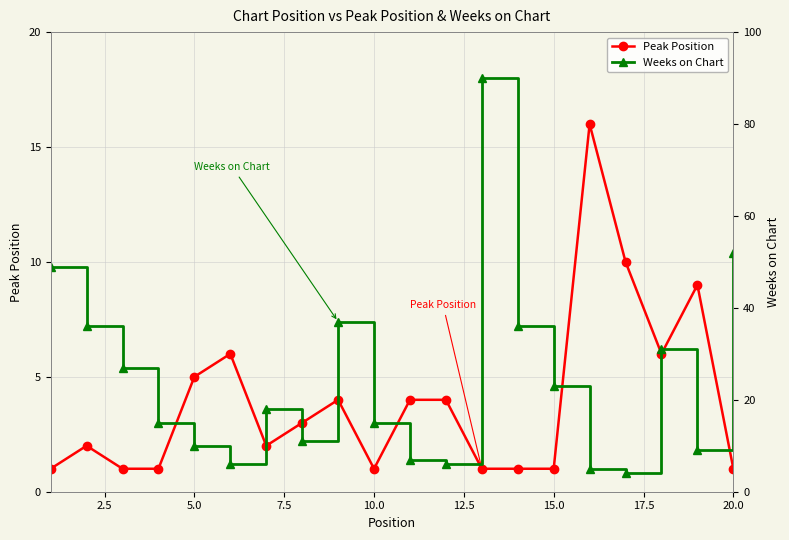

Is the value of Weeks on Chart at 10.0 greater than the value of Peak Position at 15.0?

Yes